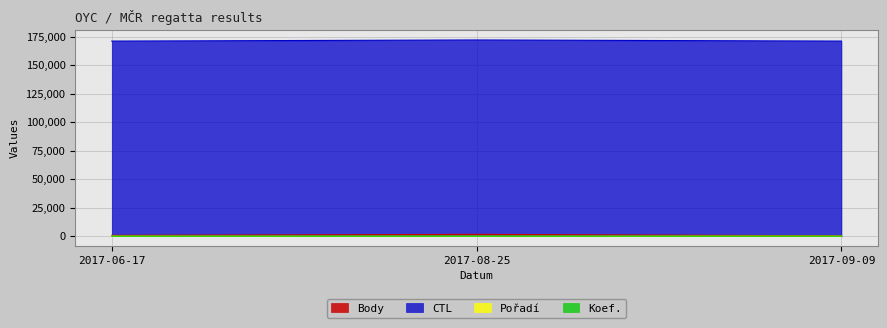

The Body series shows 1200 at 2017-06-17. True or false?

False